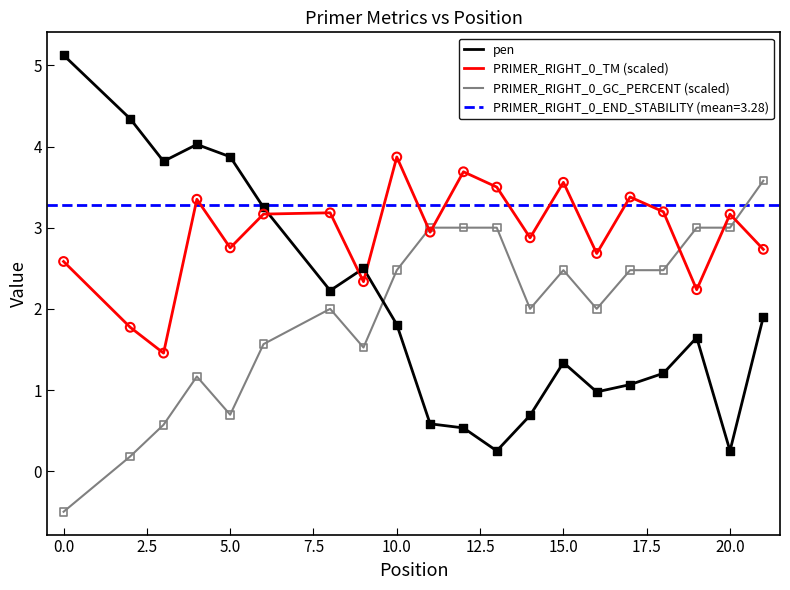

At how many categories does at least one series exceed 1?

20